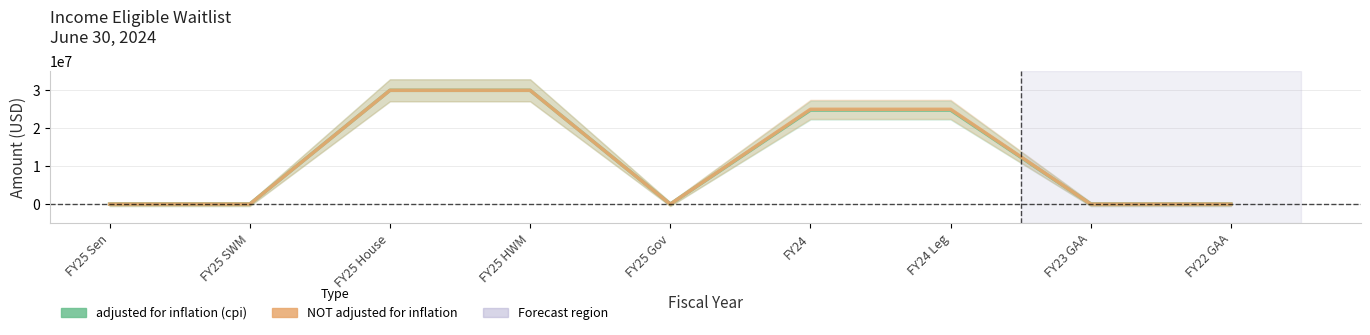

Reading left to right, list all the values displayed in this chart.

adjusted for inflation (cpi): 0	0	30000000	30000000	0	24780929	24780929	0	0
NOT adjusted for inflation: 0	0	30000000	30000000	0	25000000	25000000	0	0